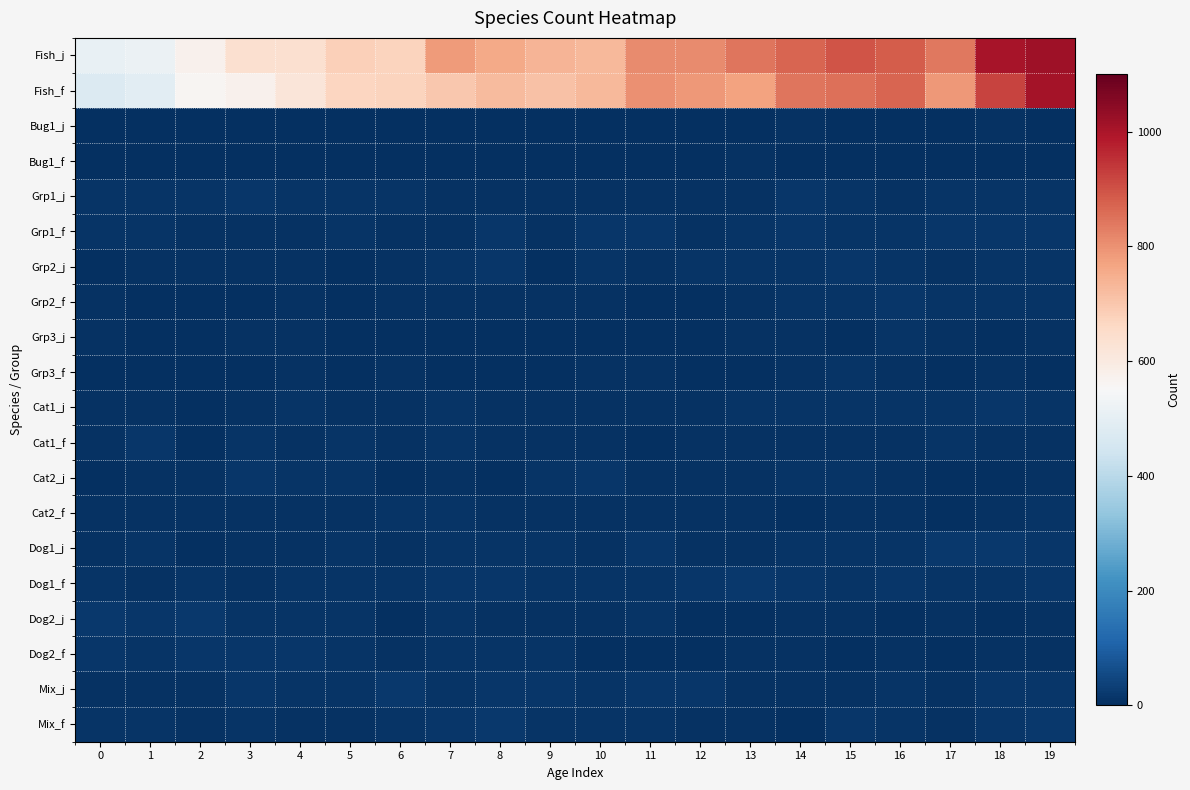

Which series has the widest spread of values?

Fish_f